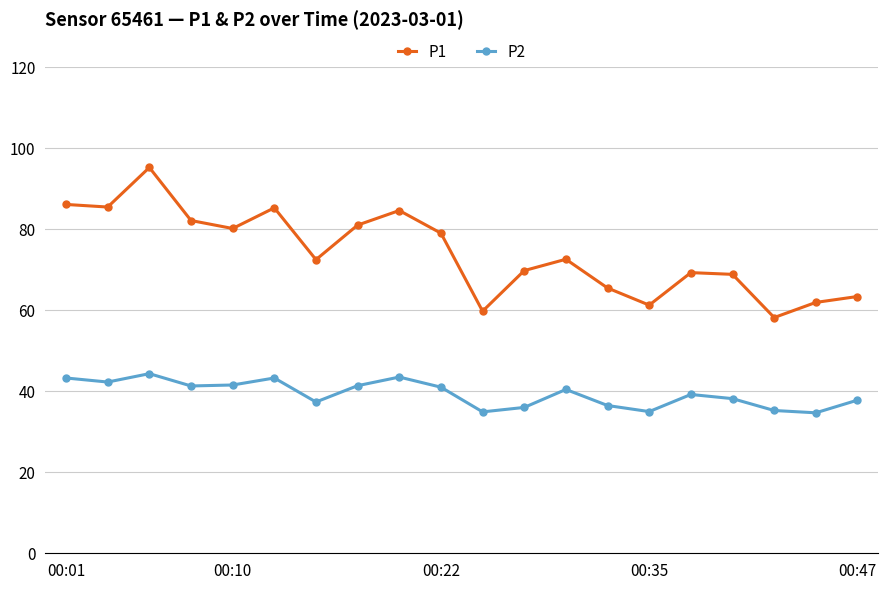

List the series in order of their overall mean, lowest first.

P2, P1